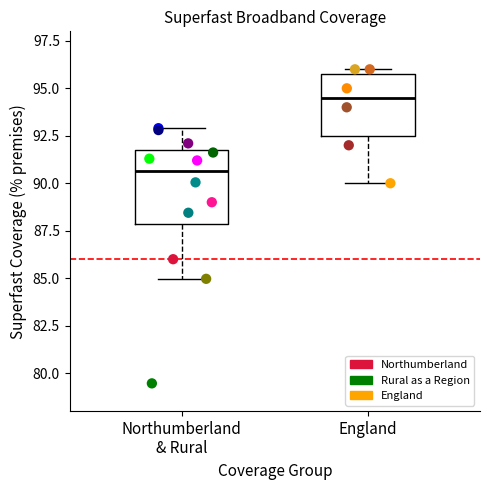

What are all the series names shown in the legend?

Northumberland, Rural as a Region, England